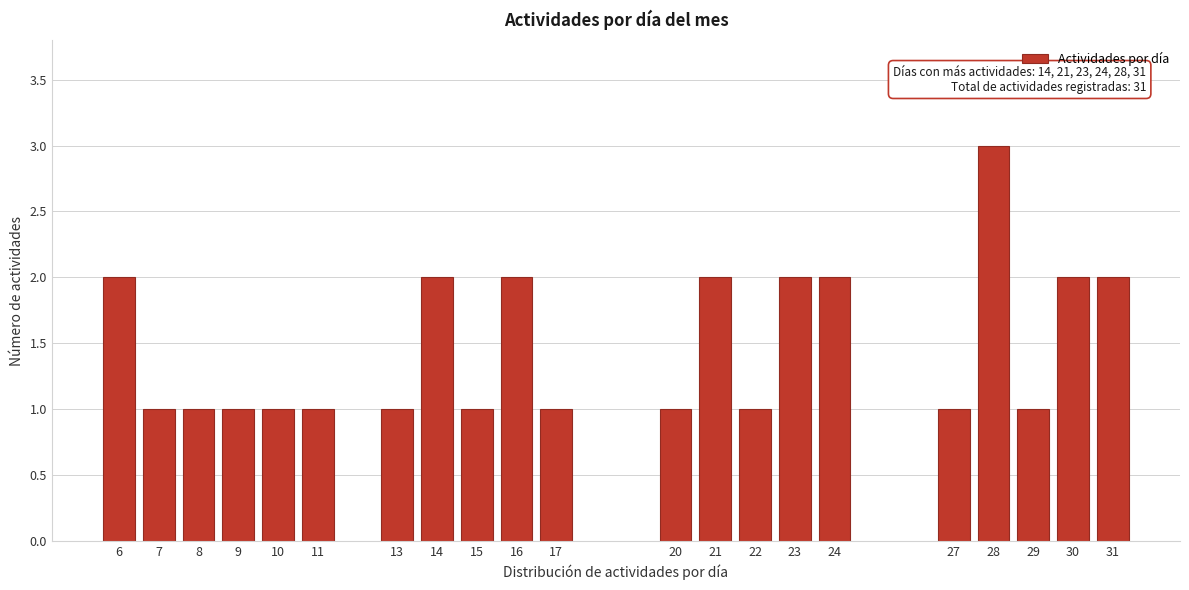

Reading left to right, transcribe all the data shown in this chart.

6=2	7=1	8=1	9=1	10=1	11=1	13=1	14=2	15=1	16=2	17=1	20=1	21=2	22=1	23=2	24=2	27=1	28=3	29=1	30=2	31=2